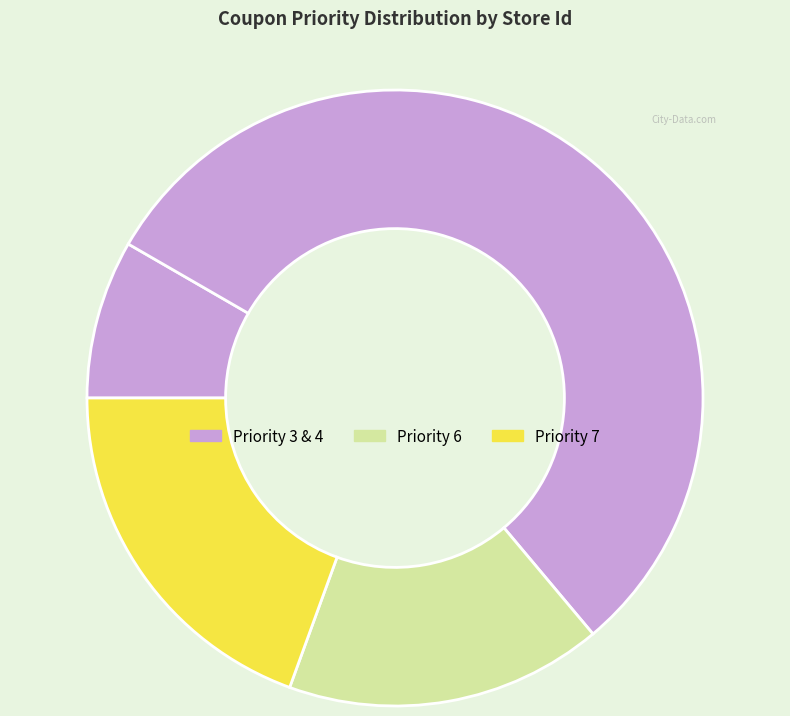

How many segments does this pie chart have?

4